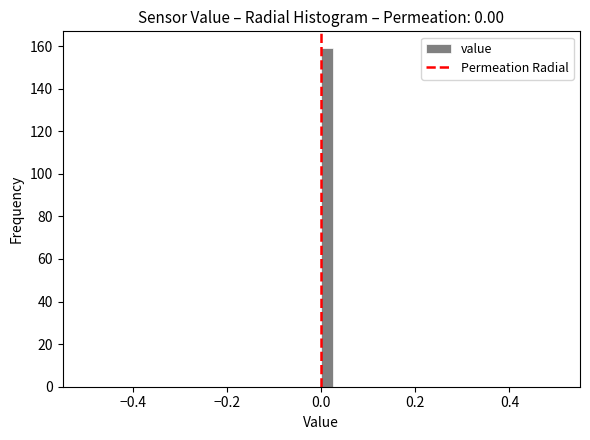

Around what value on the x-axis is the tallest bar? Give the approximate position of its centre, as read against the axis.

0.02